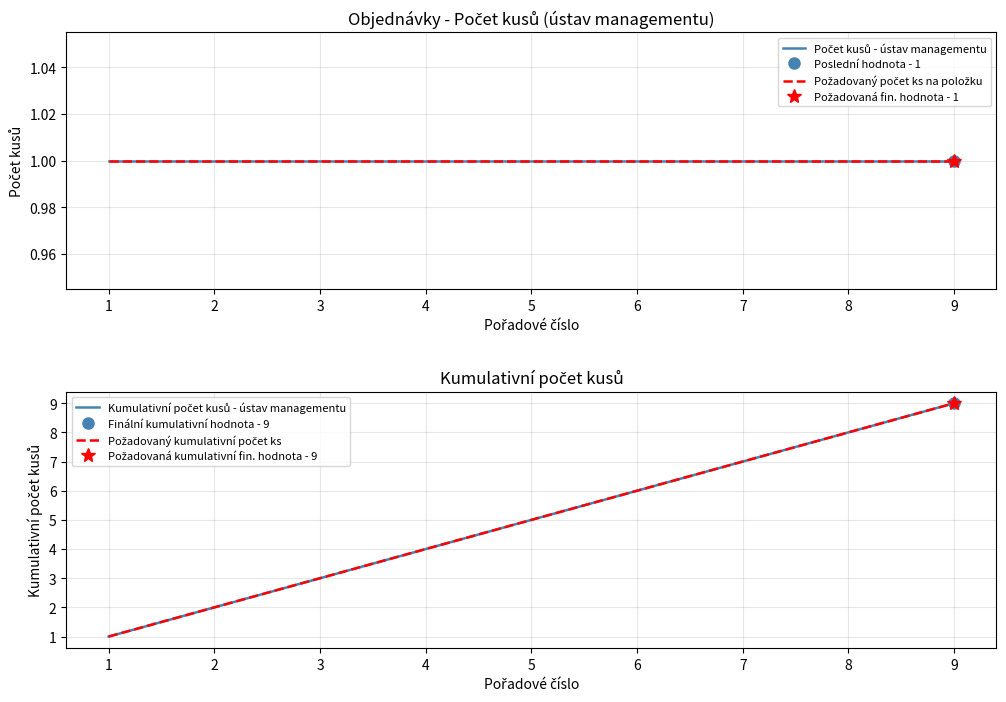

The value of Požadovaný počet ks na položku at 3 is 1. True or false?

True